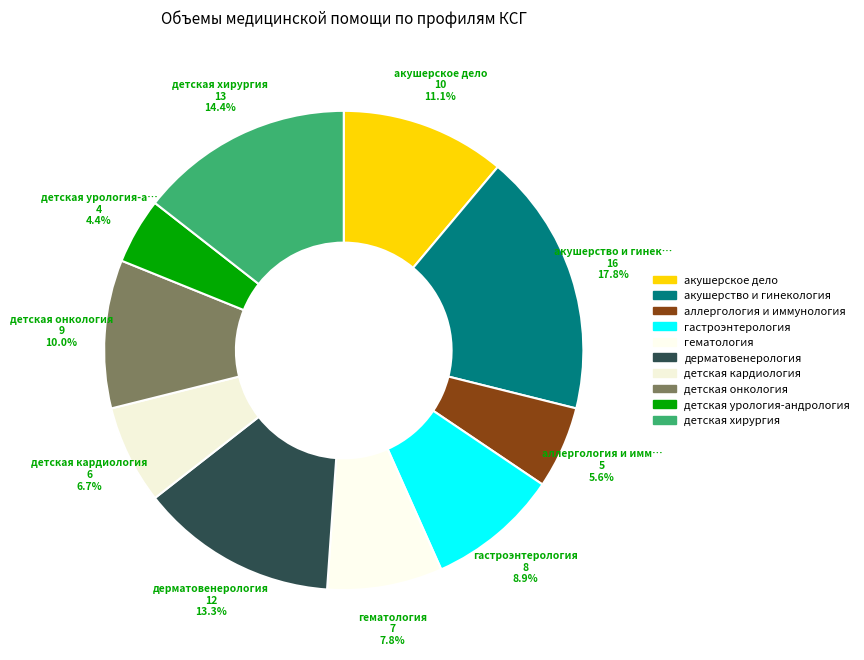

How many segments does this pie chart have?

10